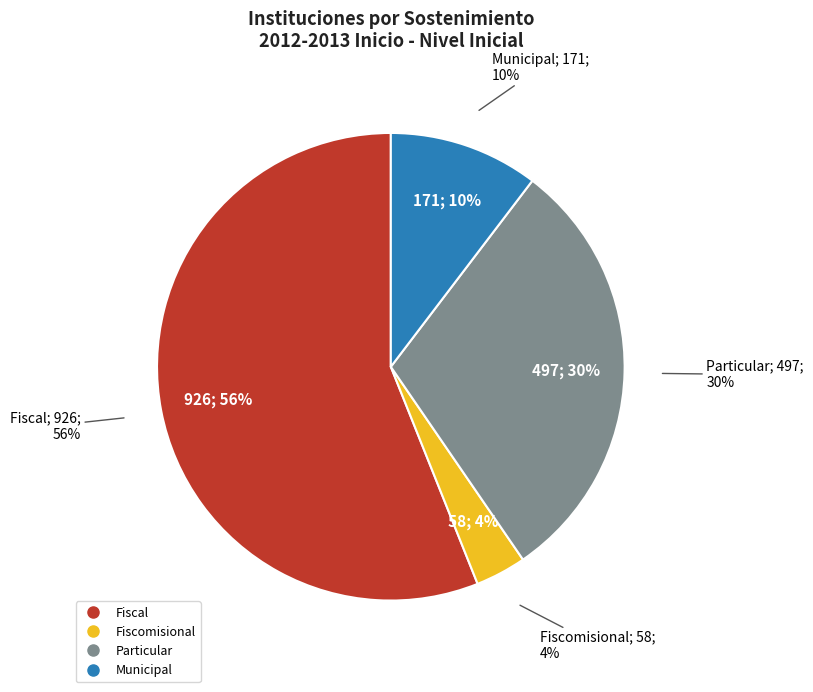

What percentage is NOT represented by Municipal?

89.6%